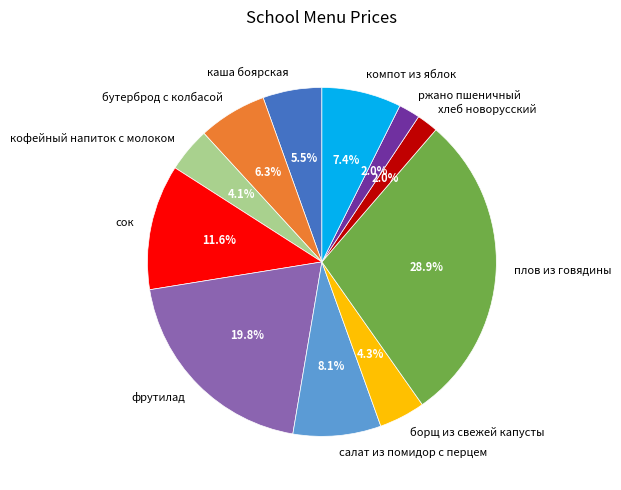

Which category has the biggest portion of the pie?

плов из говядины